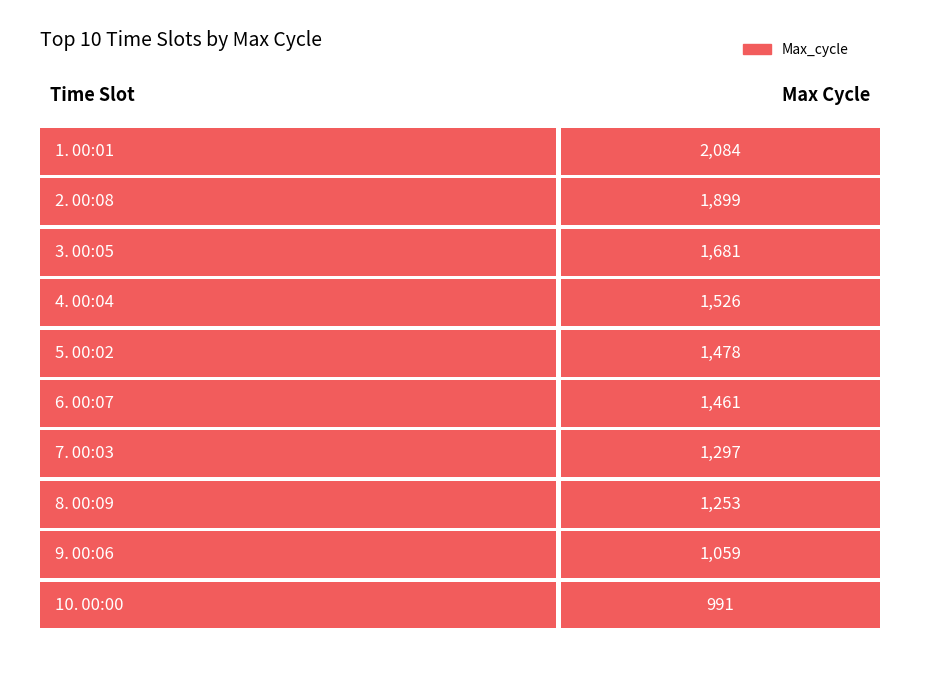

How many data points does each series have?

10